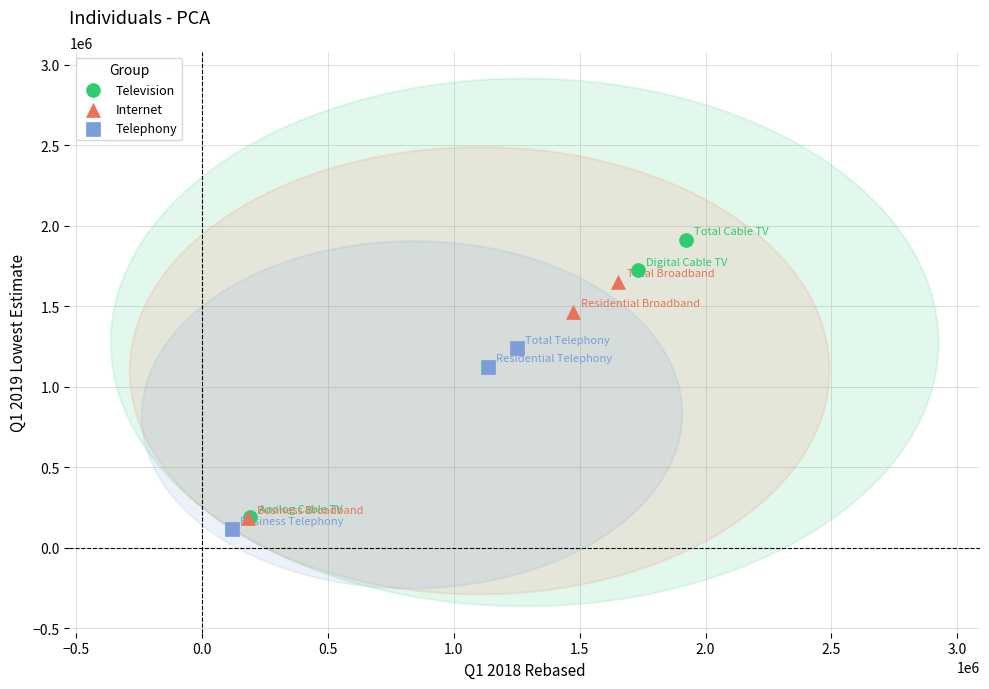

Which series has the largest Y range (max minus min)?

Television